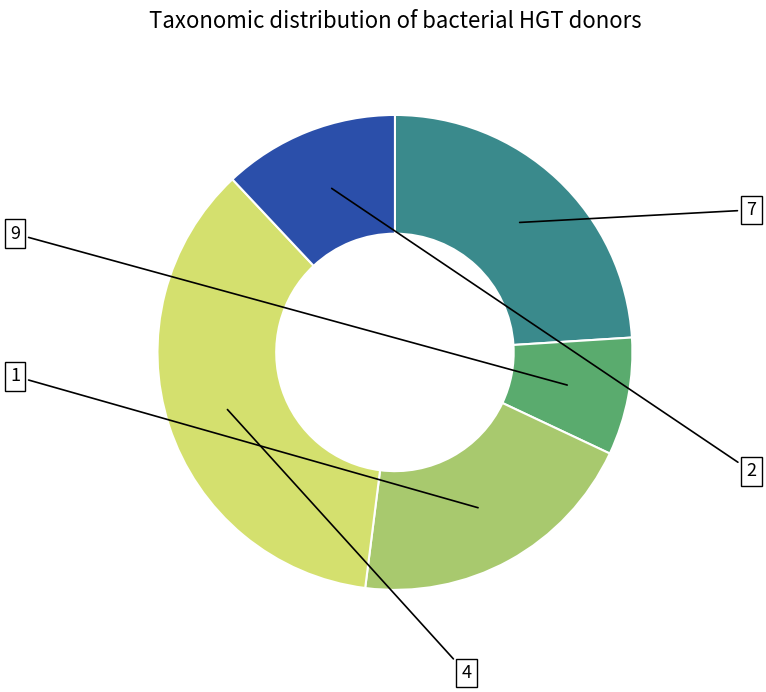

Is there a majority slice in this chart?

No